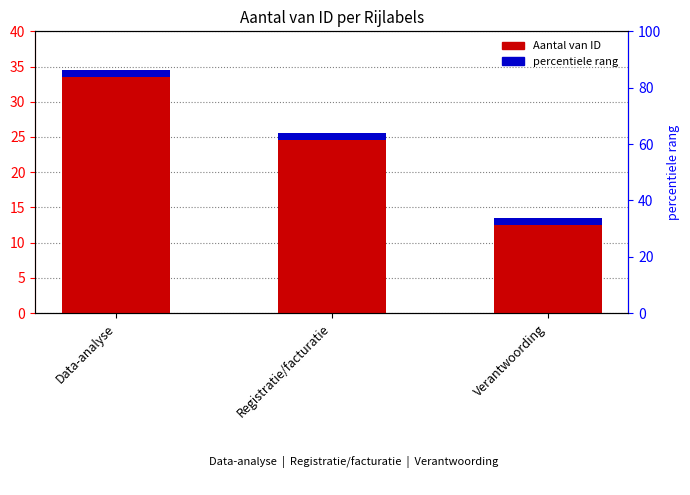

Rank the categories by value from highest to lowest.

Data-analyse, Registratie/facturatie, Verantwoording